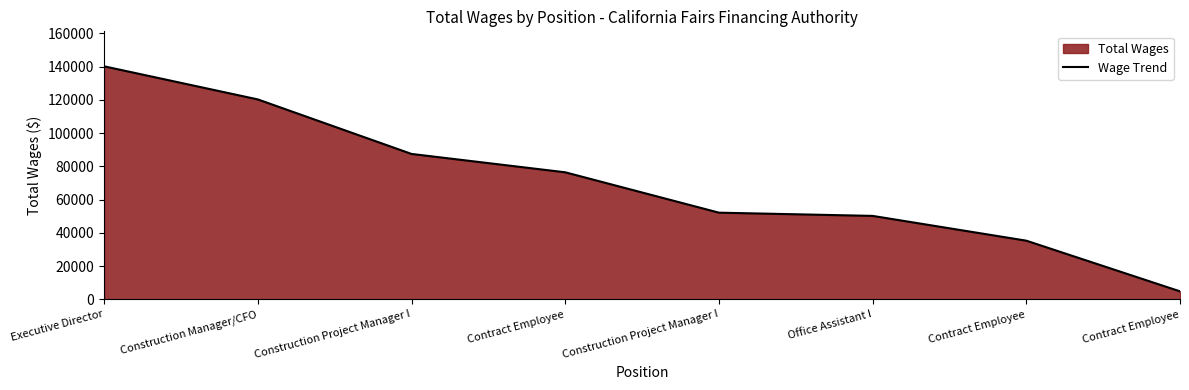

What is the change in value from Office Assistant I to Contract Employee?

-45353